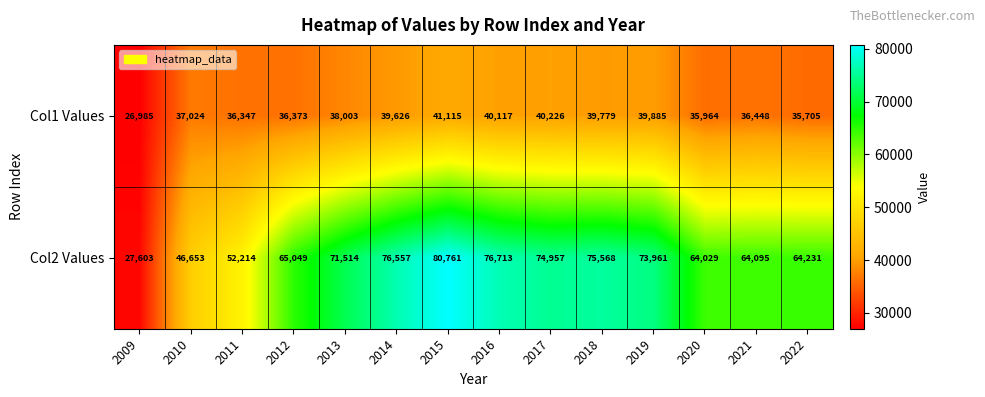

List the series in order of their overall mean, lowest first.

Col1 Values, Col2 Values